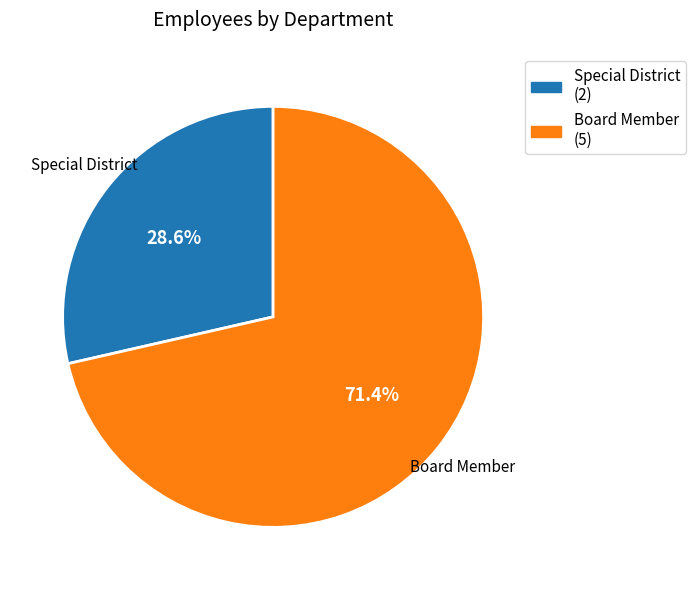

Does any single category account for the majority?

Yes